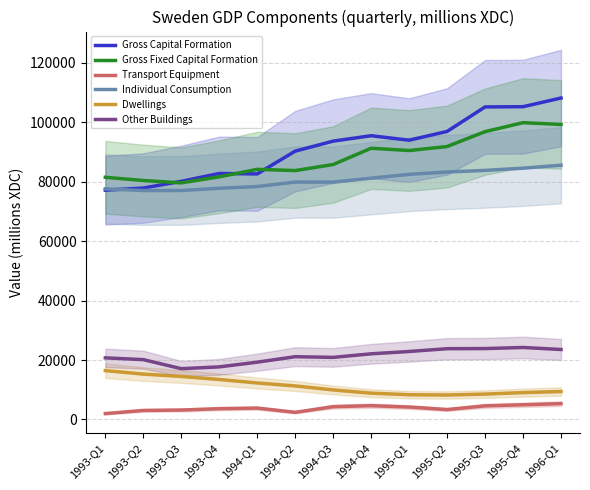

How many distinct data groups are displayed?

6